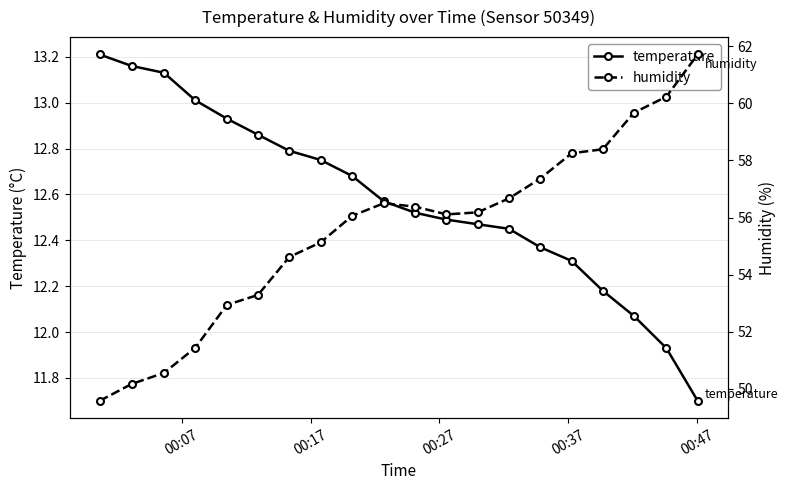

What is the maximum value shown in the chart?

61.7